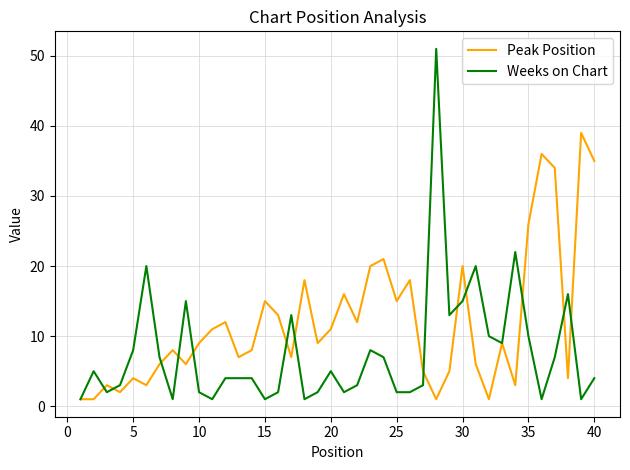

What is the maximum value shown in the chart?

51